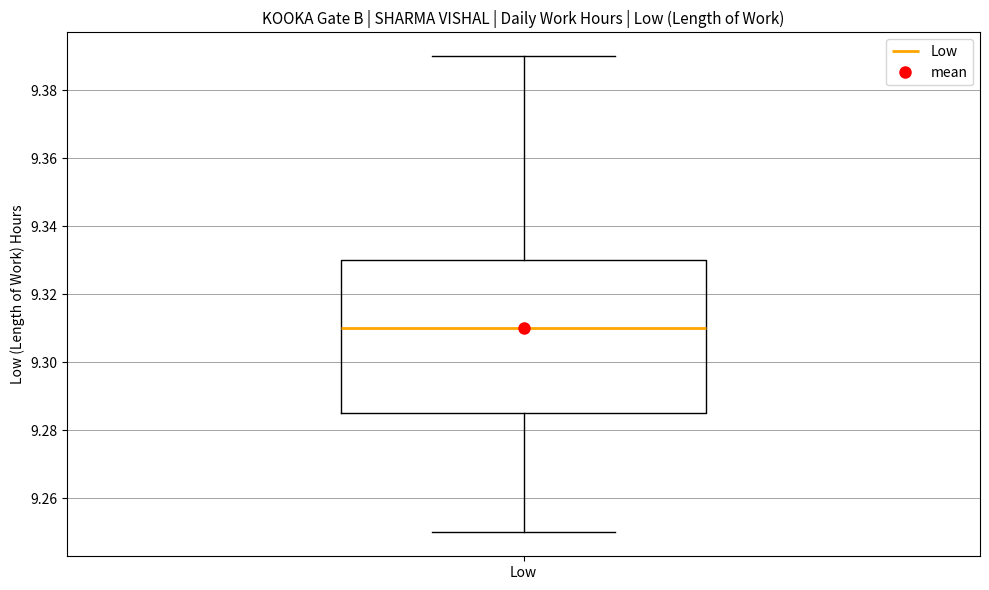

Transcribe this box plot: give where the median line is, the range the box spans, and where the two whiskers end, as read against the y-axis. The values are not printed on the chart, so give them approximately, as read against the axis.

median 9.310, box 9.286 to 9.330, whiskers 9.250 to 9.390